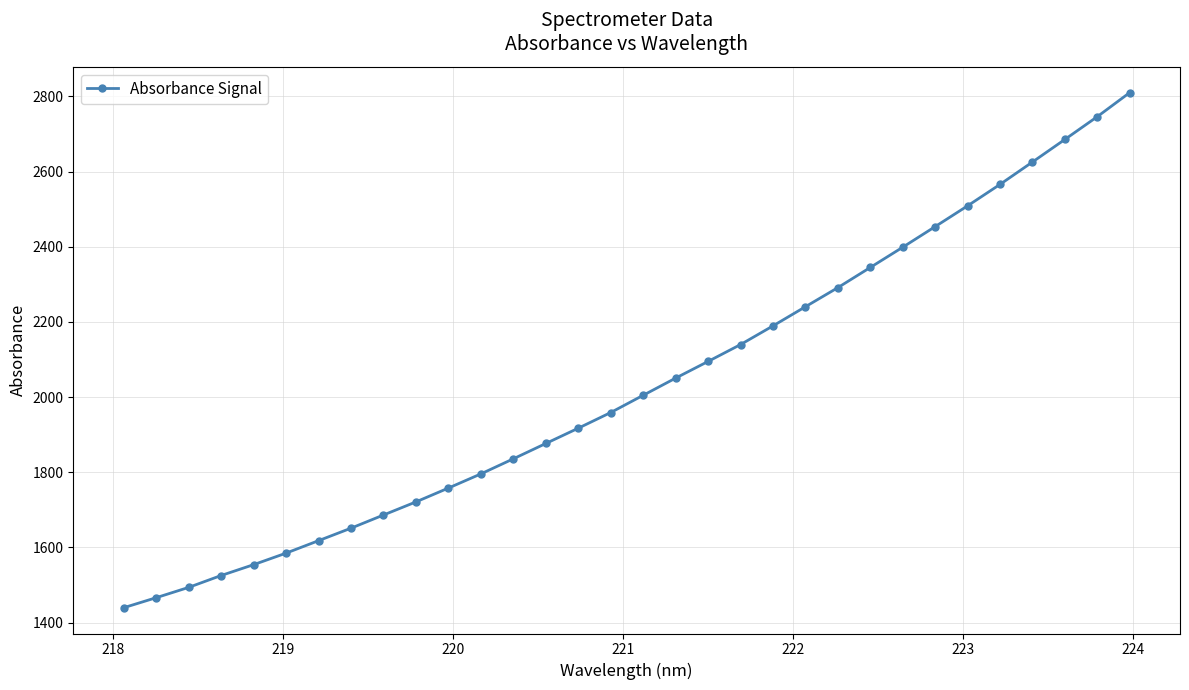

What is the minimum value shown in the chart?

1439.7